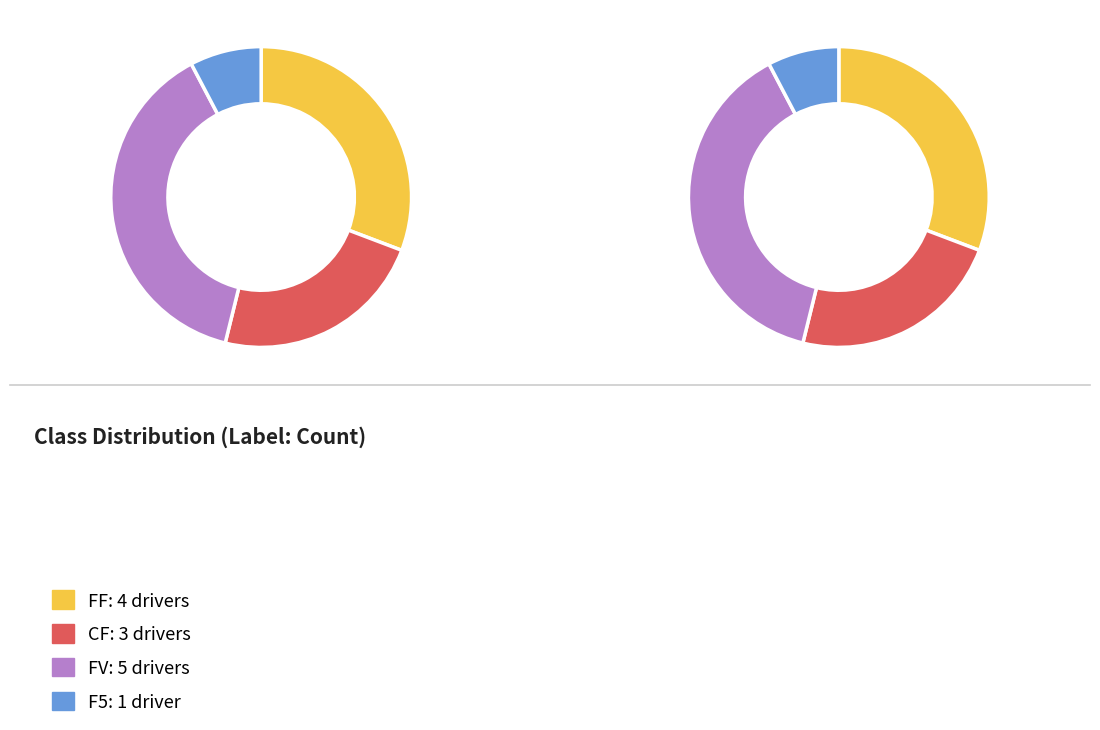

What percentage is NOT represented by FF?

69.2%